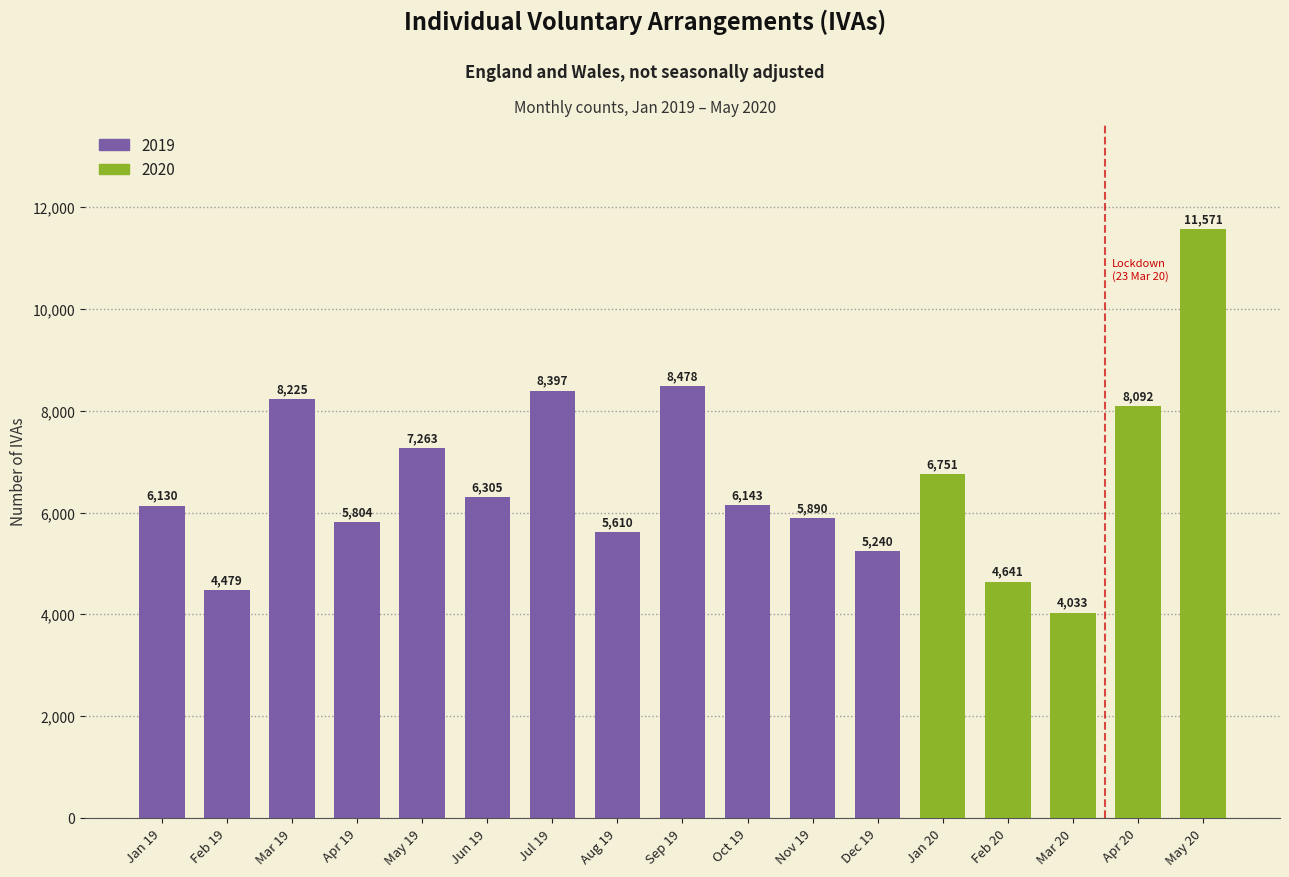

Are the bars grouped side by side (vs. stacked)?

No